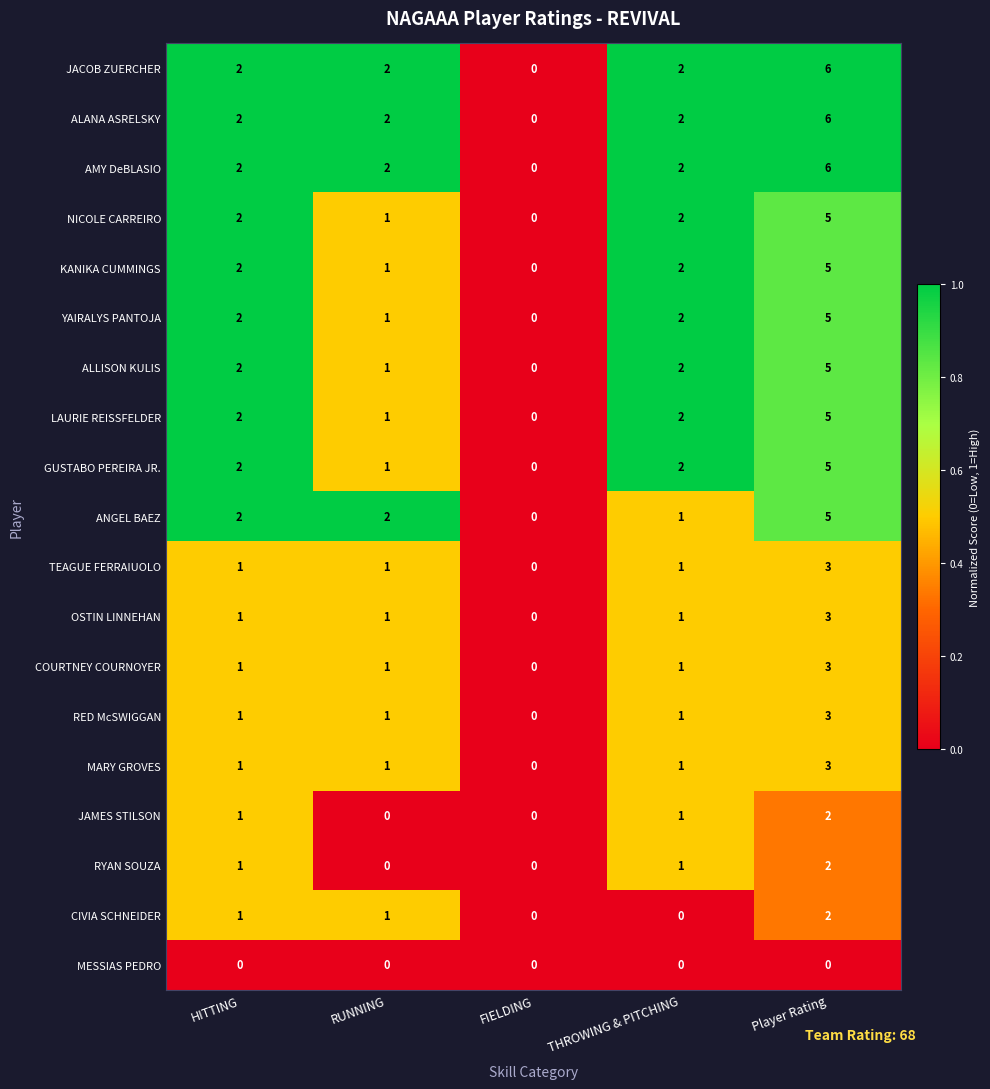

What is the sum of all NICOLE CARREIRO values?

10